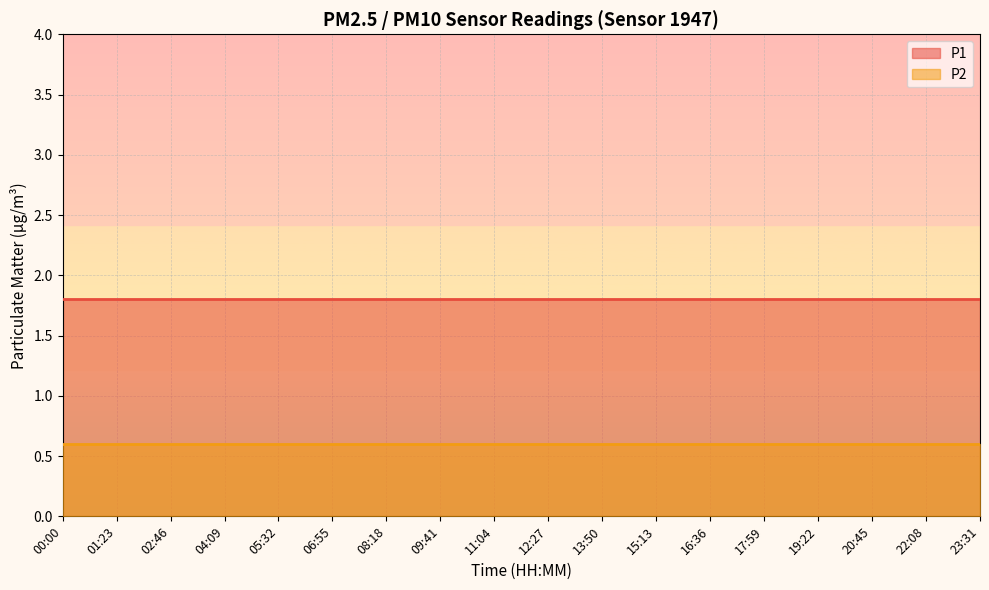

True or false: P2 and P1 intersect in this chart.

False